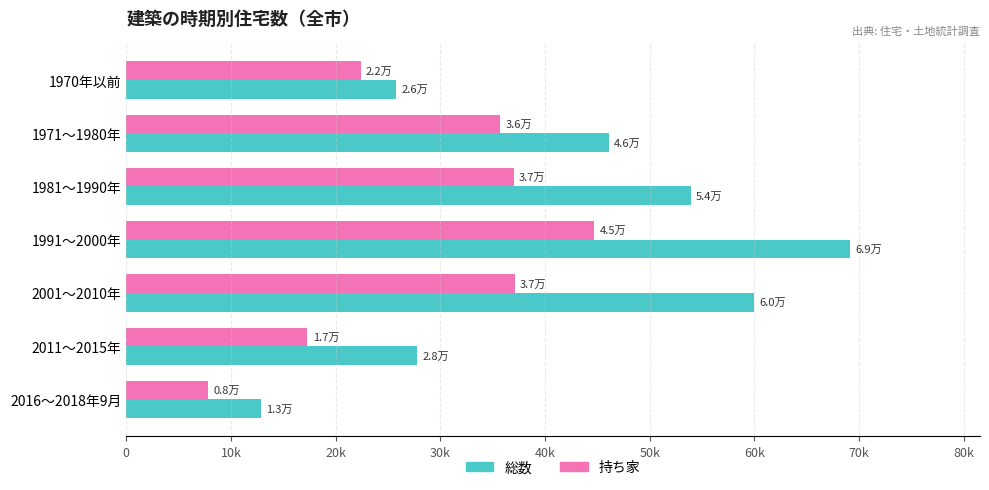

What is the difference between the maximum and minimum values in the 総数 series?

56200